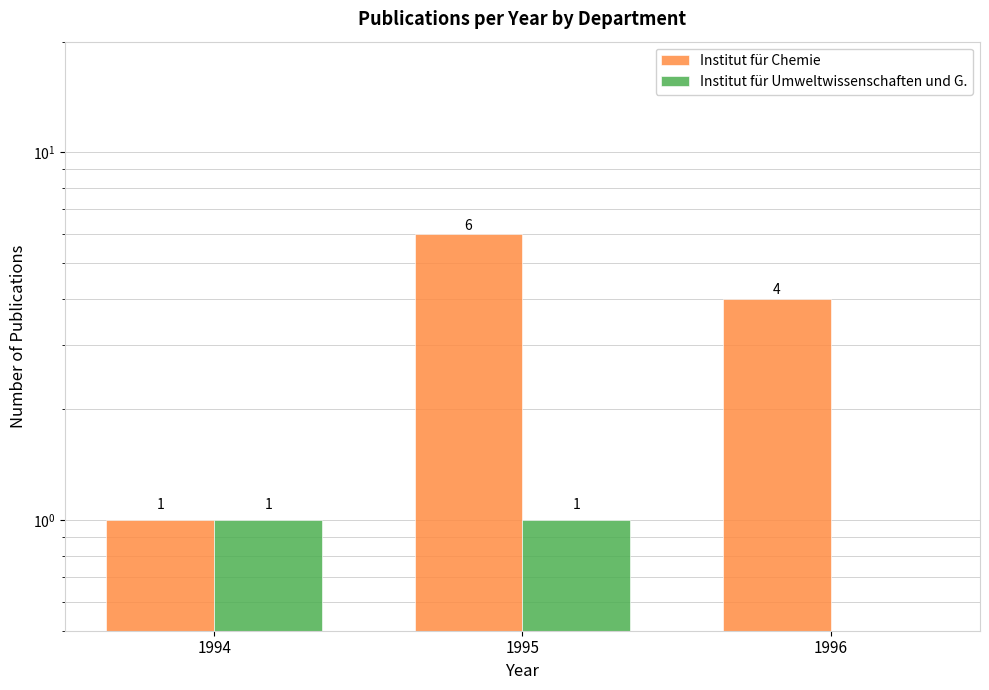

The value of Institut für Umweltwissenschaften und G. at 1994 is 1. True or false?

True